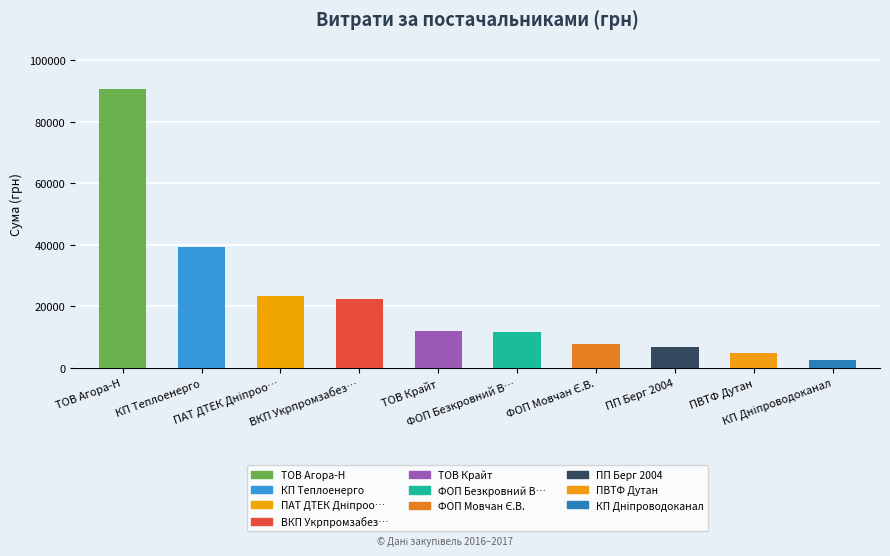

What is the greatest value displayed?

90698.6